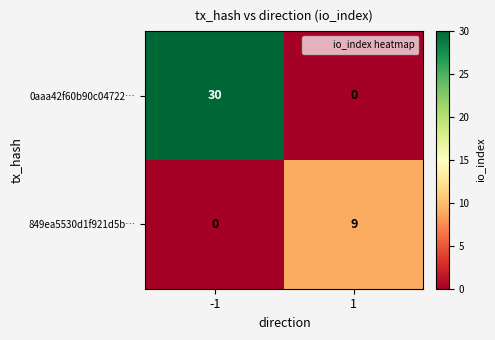

Which series changed the most between -1 and 1?

0aaa42f60b90c04722…